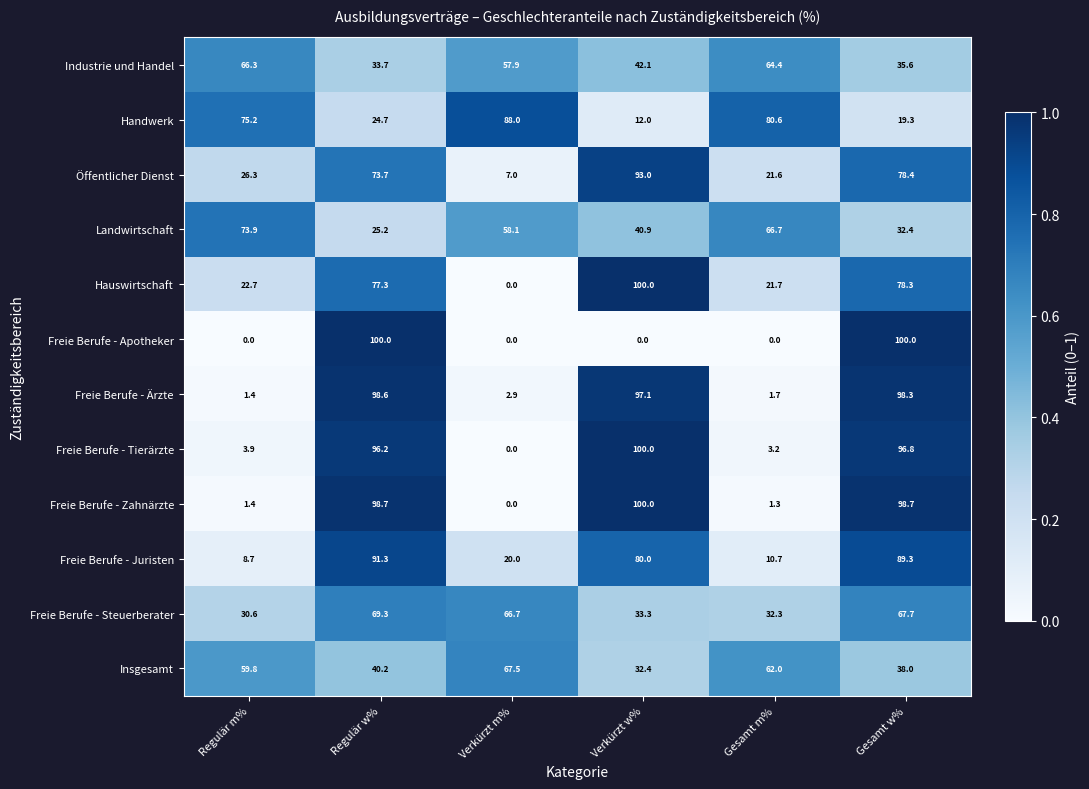

What is the total value across all series at Gesamt w%?

832.8